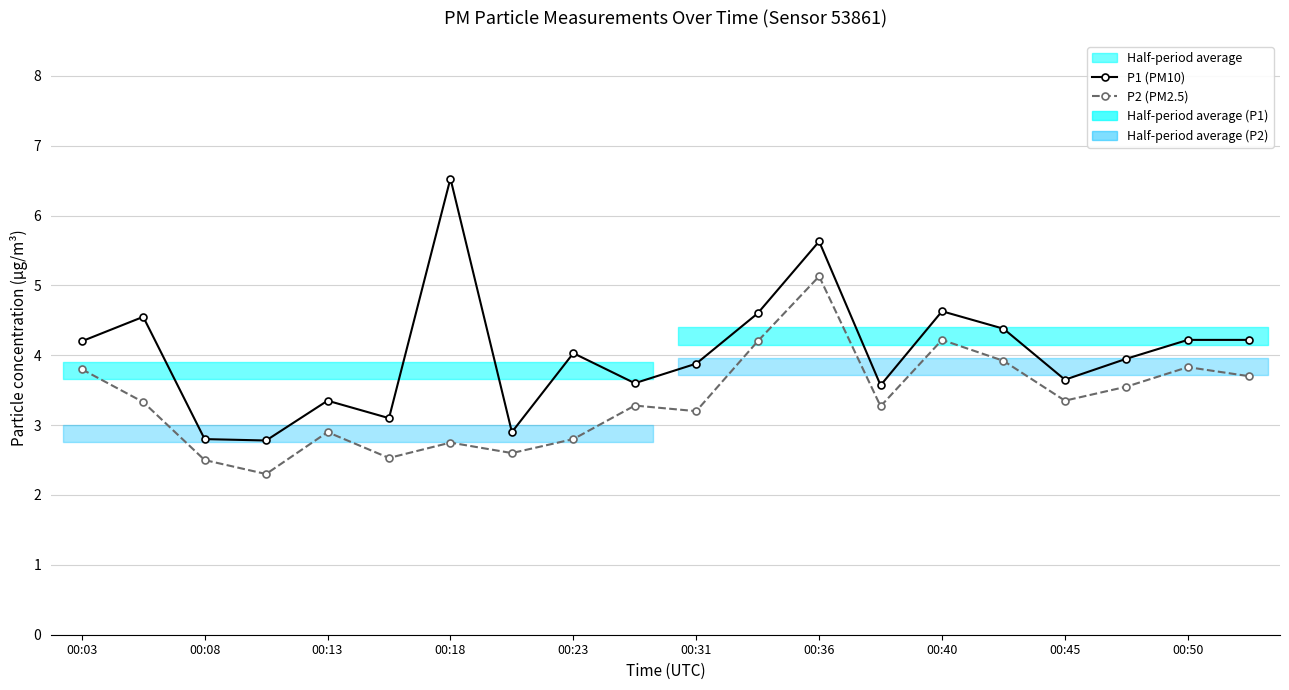

Which series has the largest total across all categories?

P1 (PM10)